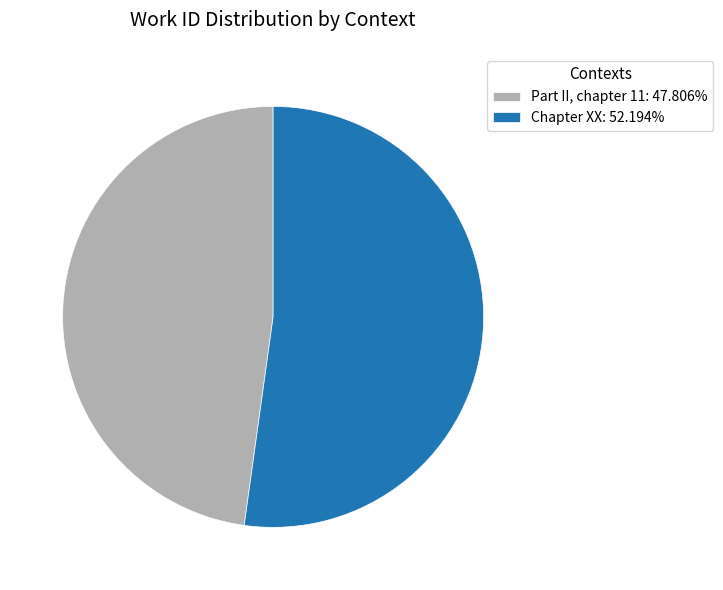

What is the ratio of the value at Chapter XX: 52.194% to the value at Part II, chapter 11: 47.806%?

1.1